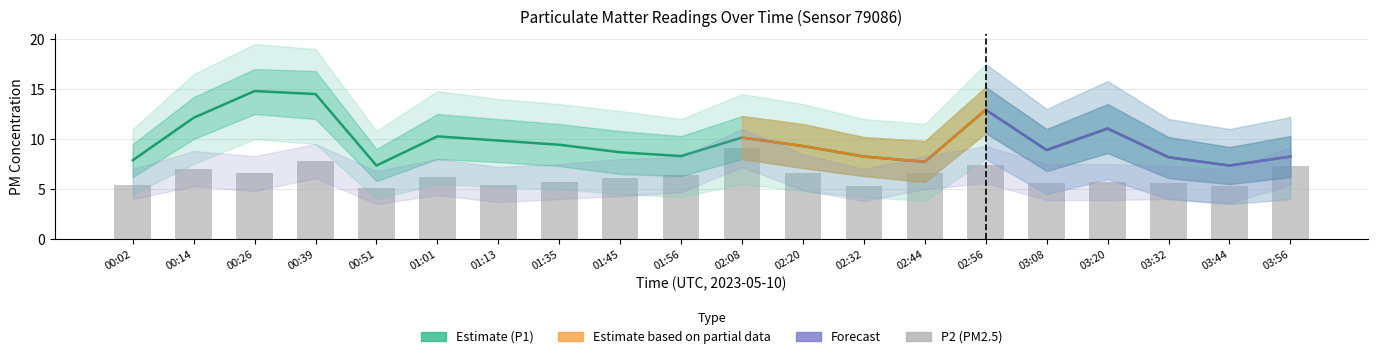

Is it true that P1 (PM10) Estimate equals 8.2 at 03:32?

True